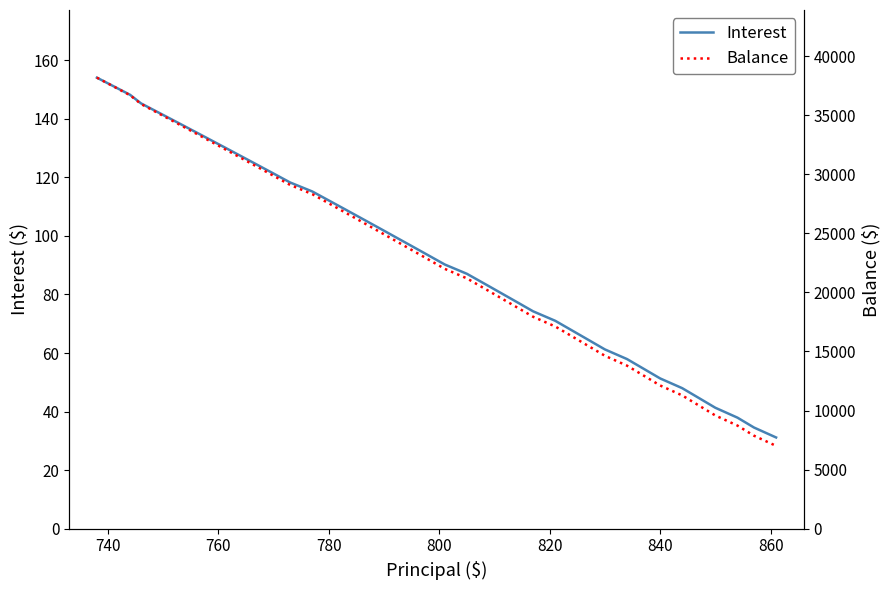

Count the number of categories in the chart.

40